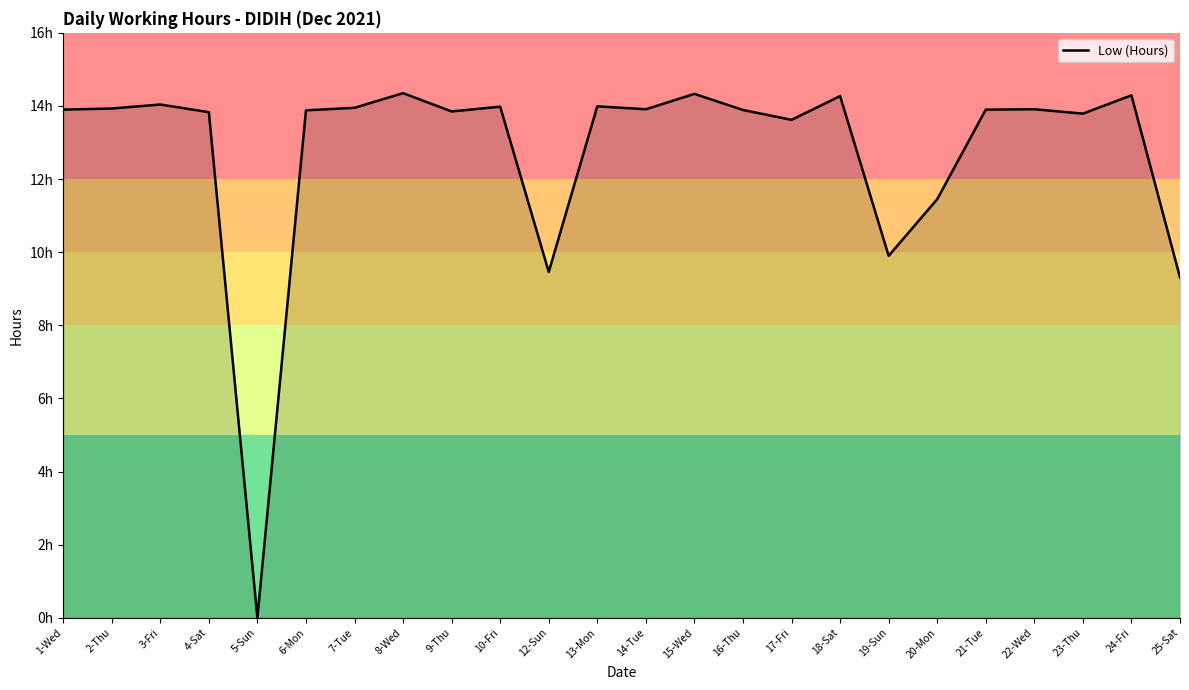

Which label corresponds to the smallest value in the chart?

5-Sun